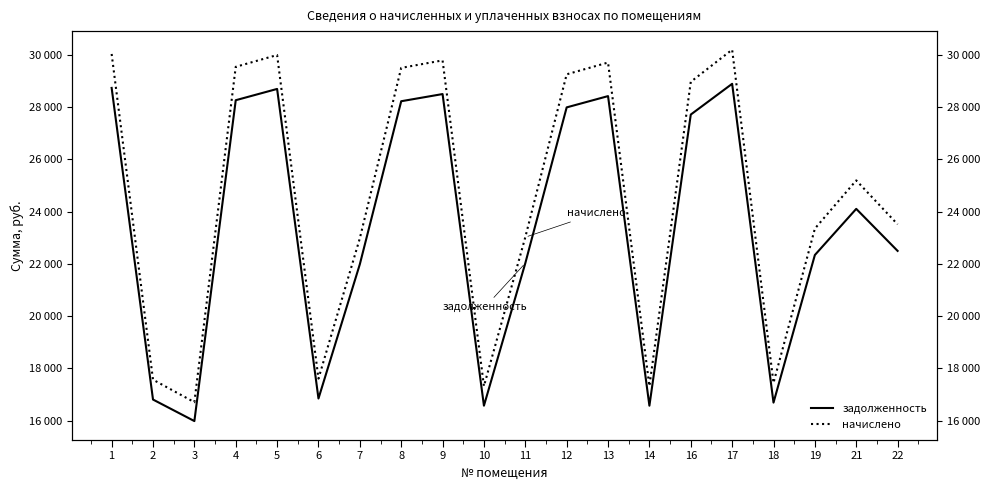

In задолженность, how many points are lower than both neighbors (excluding endpoints)?

5